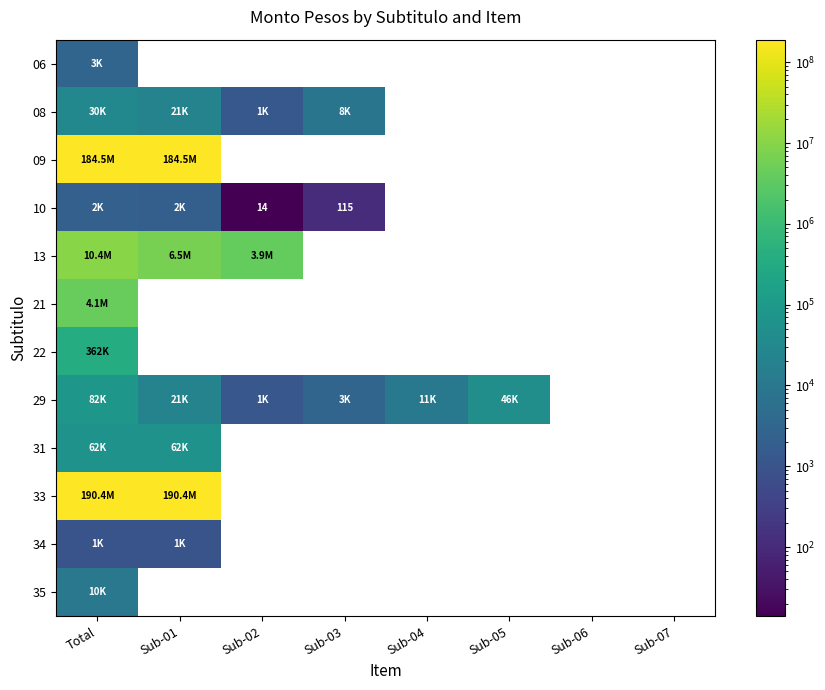

At which category is the sum across all series the highest?

Total